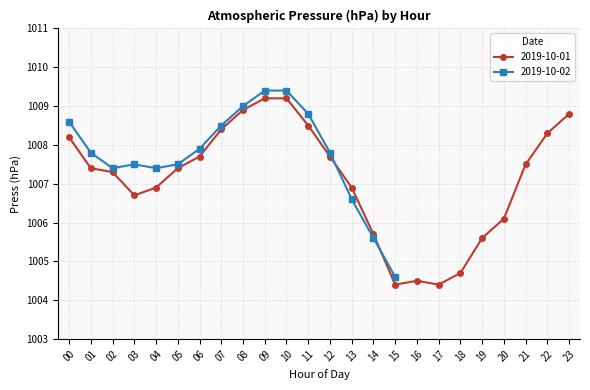

What is the value of the 2019-10-01 point at the 21st from the left?

1006.1